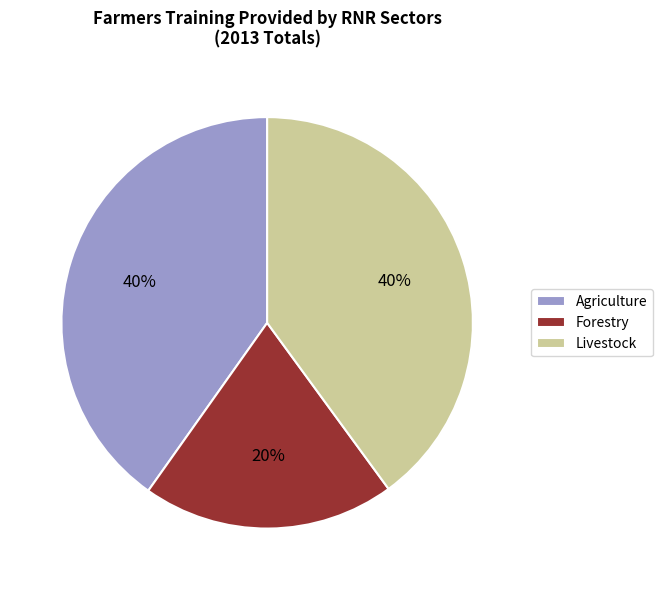

To the nearest percent, what is the difference between the largest and smallest slice percentages?

20%